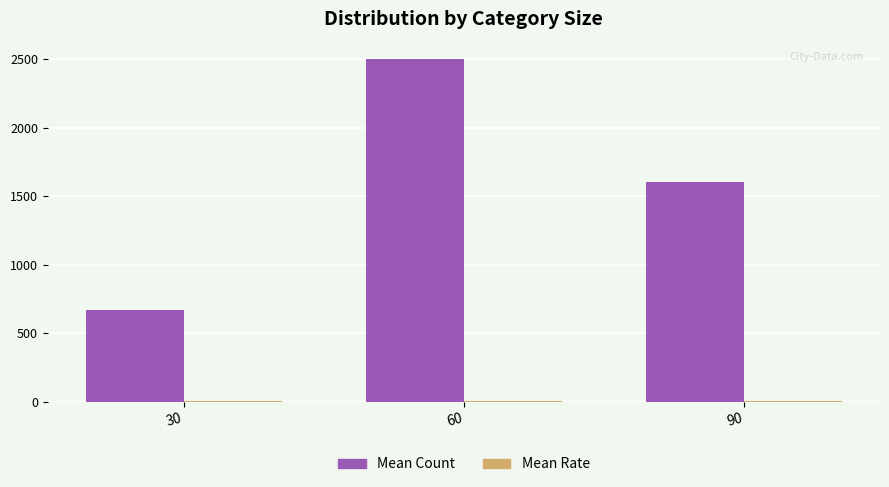

Which category has the highest value in the Mean Count series?

60